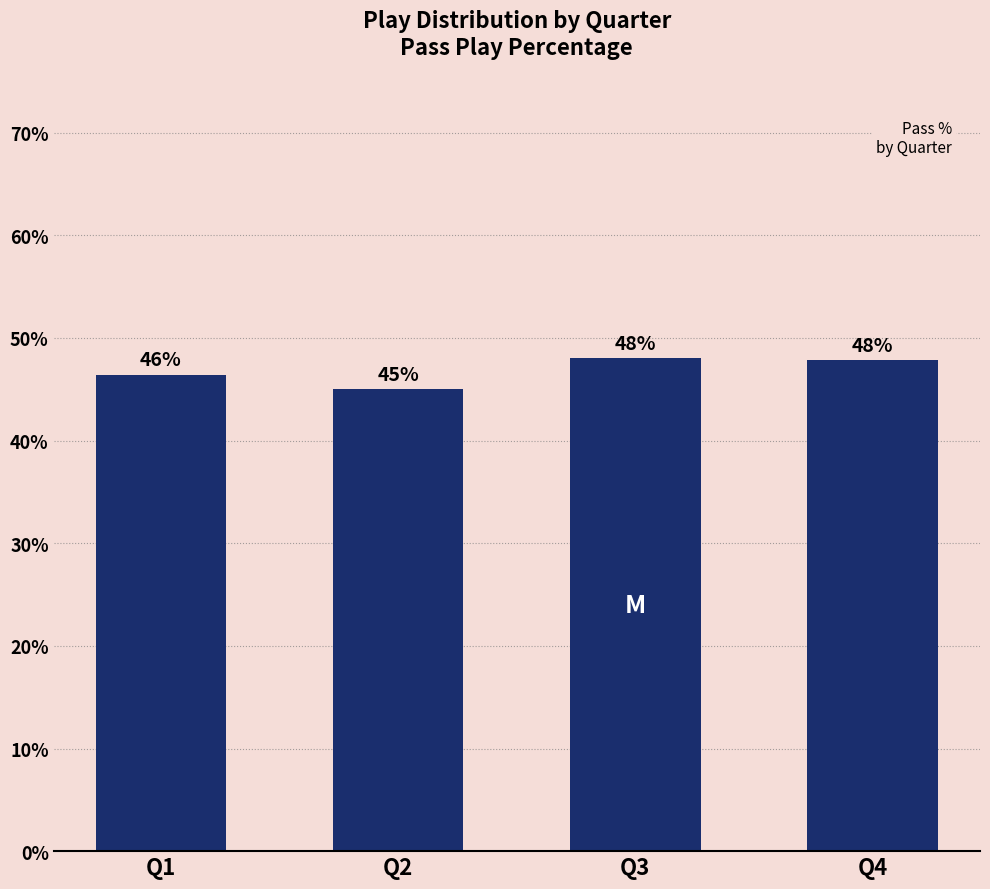

What is the value of the 1st bar from the left?

46.4